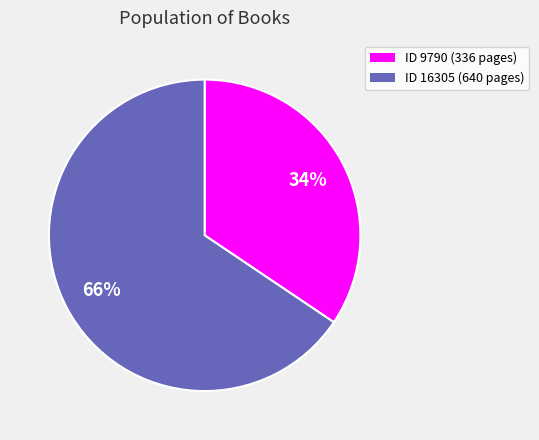

Is there any slice that represents more than half of the pie?

Yes